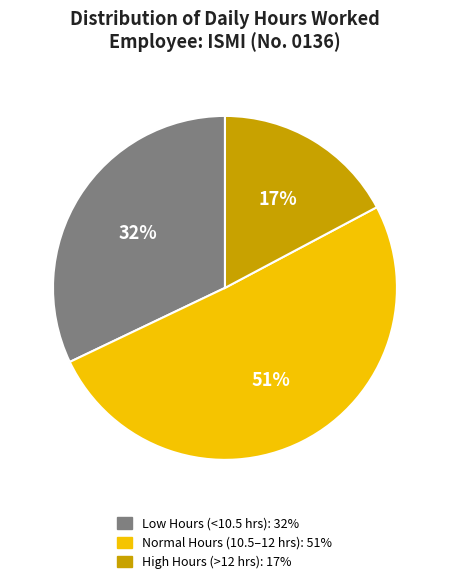

To the nearest percent, what is the average slice percentage?

33%